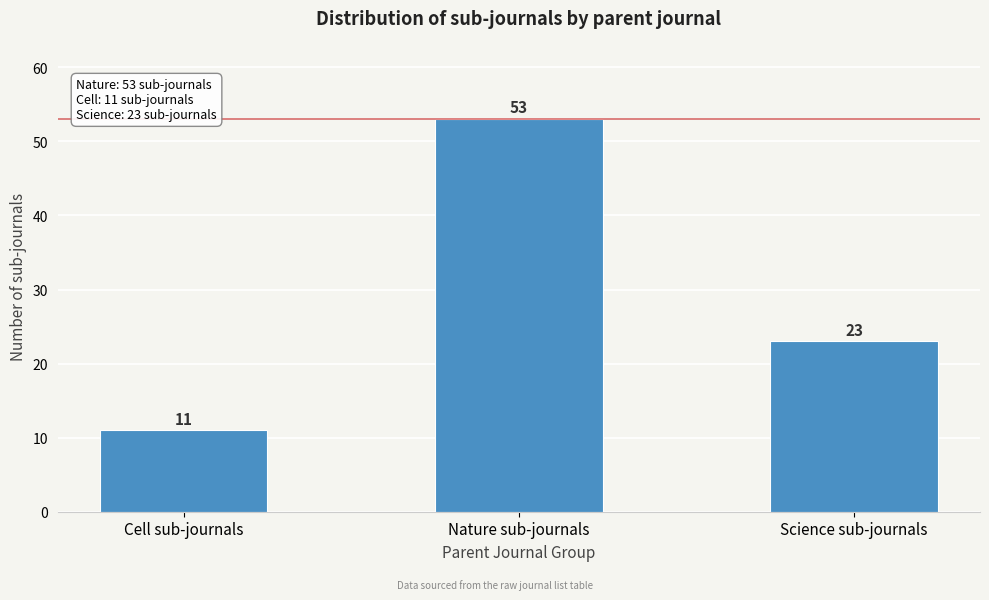

Reading left to right, transcribe all the data shown in this chart.

Cell sub-journals=11	Nature sub-journals=53	Science sub-journals=23